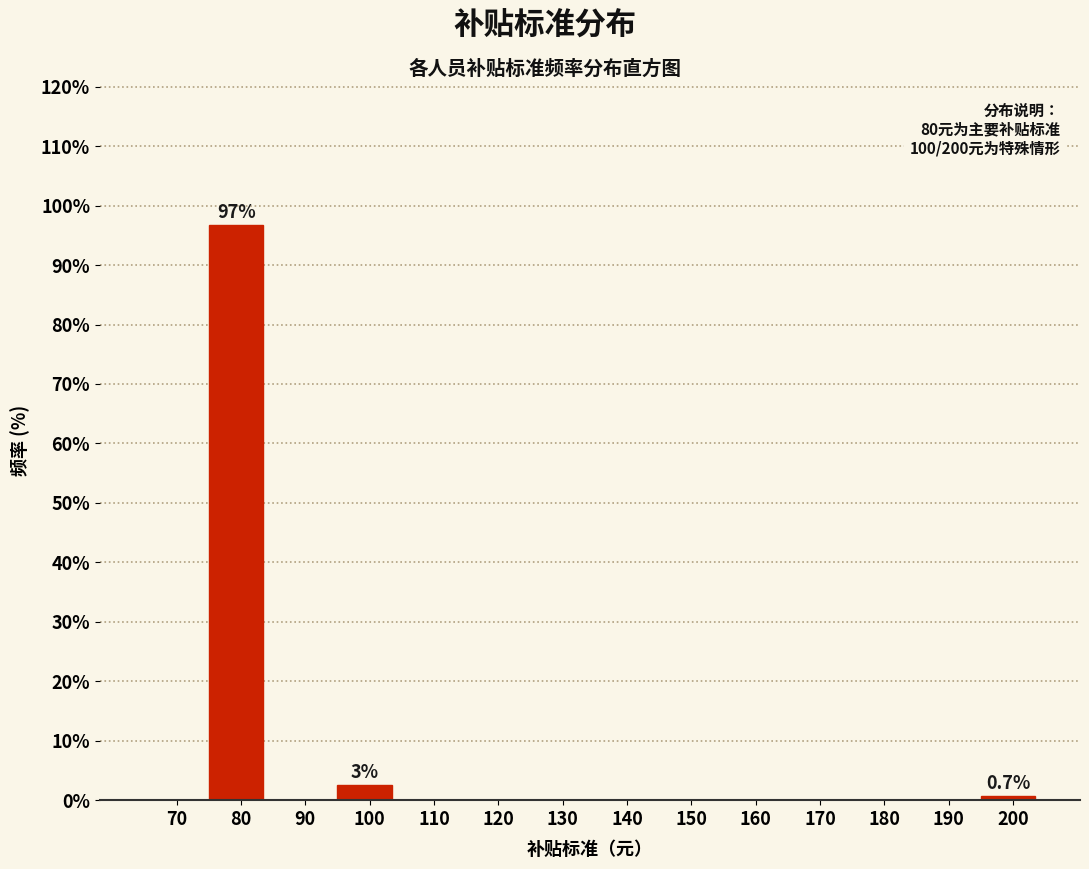

Reading left to right, what are all the values shown in this chart?

70=0.0	80=96.7	90=0.0	100=2.6	110=0.0	120=0.0	130=0.0	140=0.0	150=0.0	160=0.0	170=0.0	180=0.0	190=0.0	200=0.7